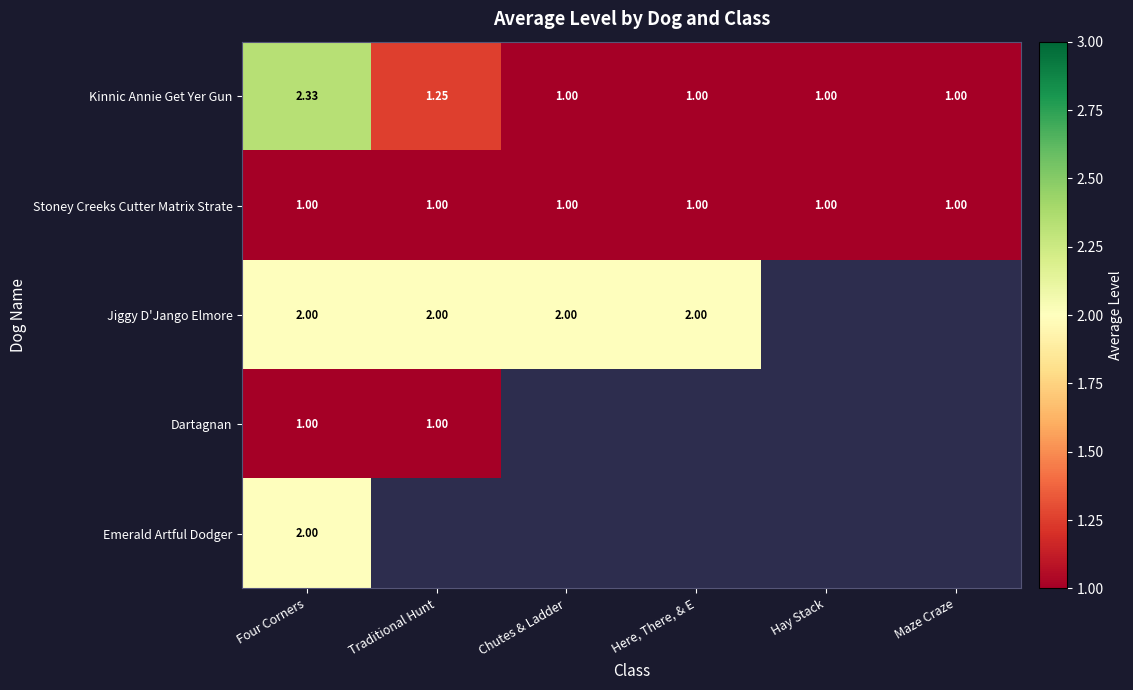

How many Kinnic Annie Get Yer Gun values are between 1 and 2?

5